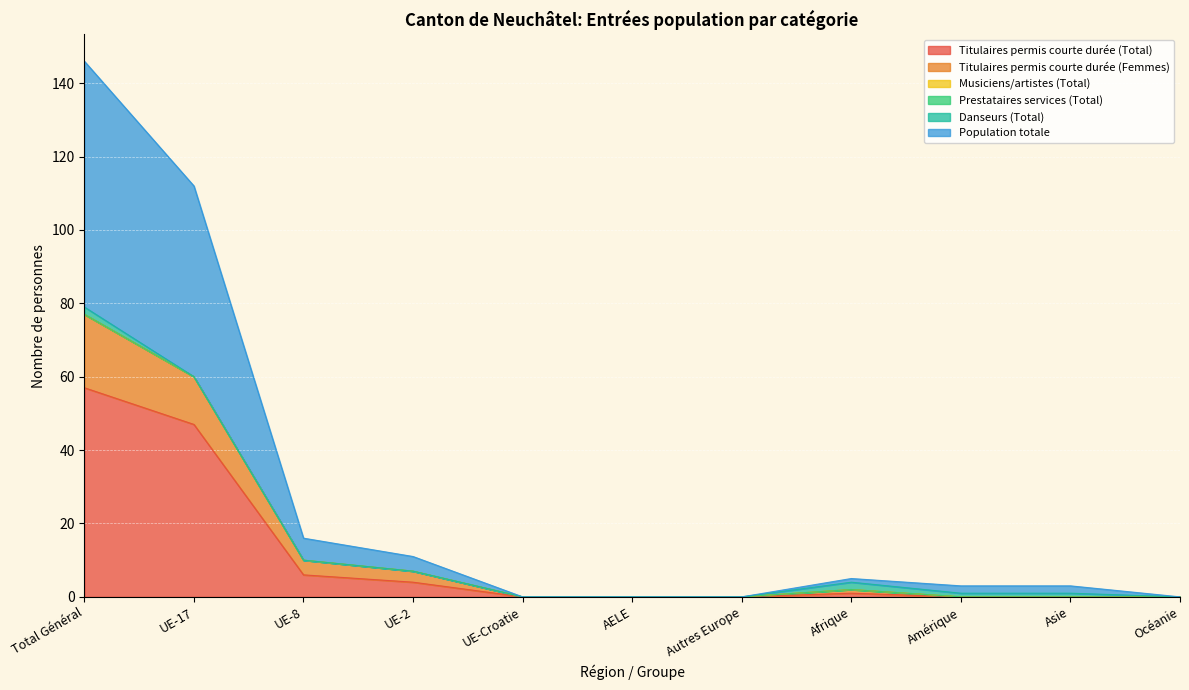

At which label does Titulaires permis courte durée (Femmes) reach its peak?

Total Général